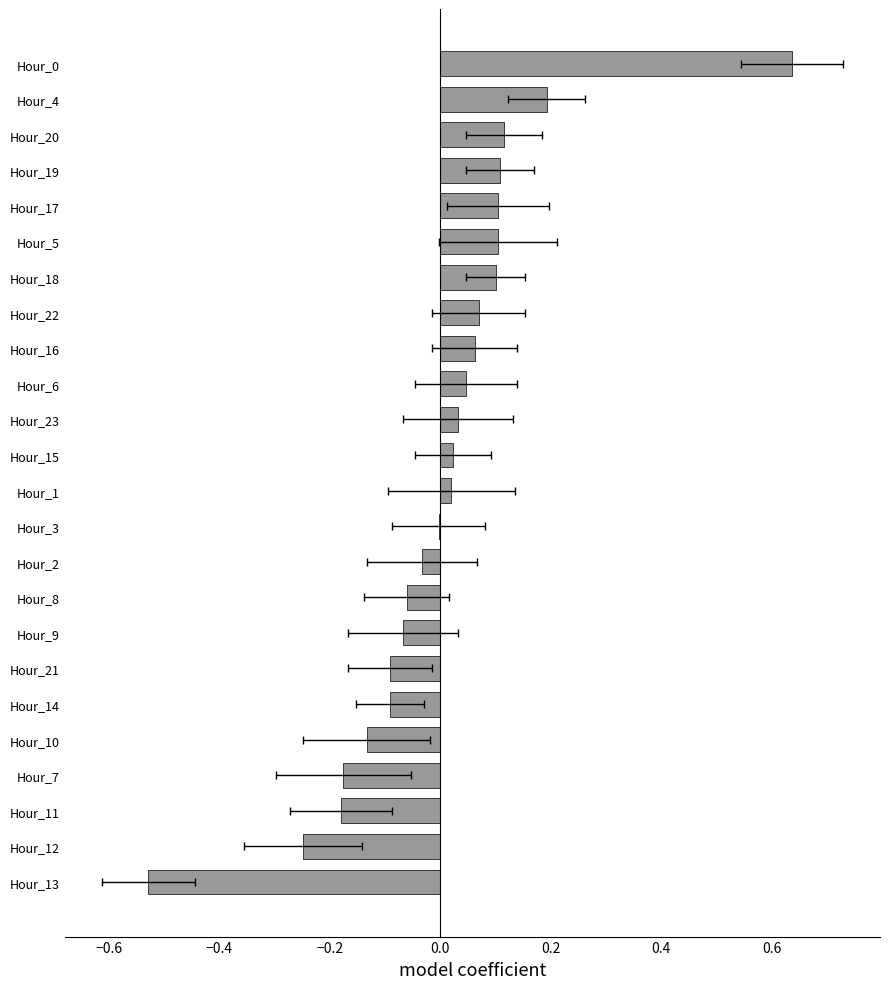

What is the value of the 23rd bar from the left?

0.2